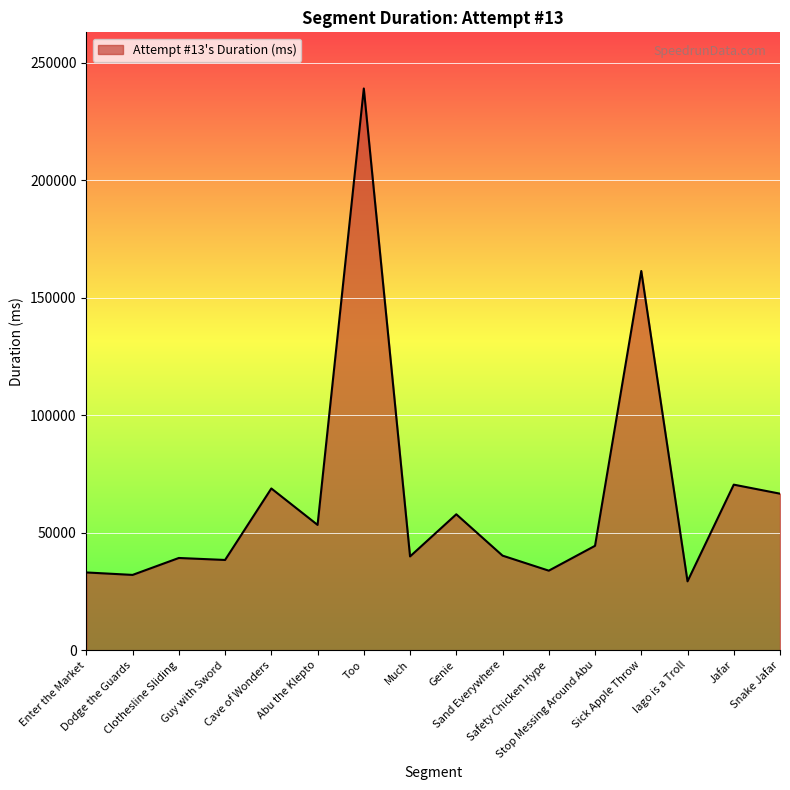

What is the minimum value shown in the chart?

29291